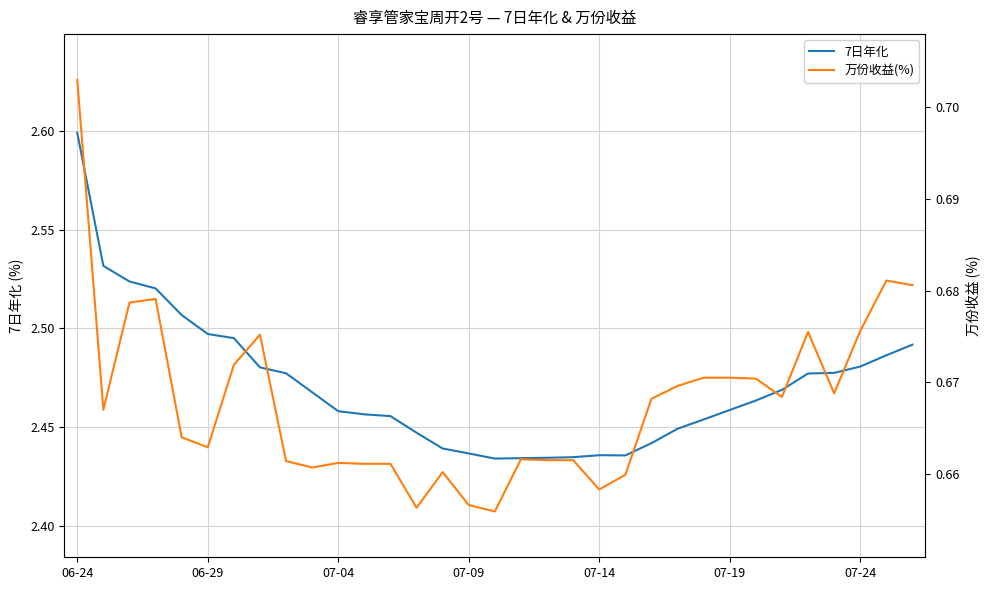

What is the highest value of the 7日年化 series?

2.6